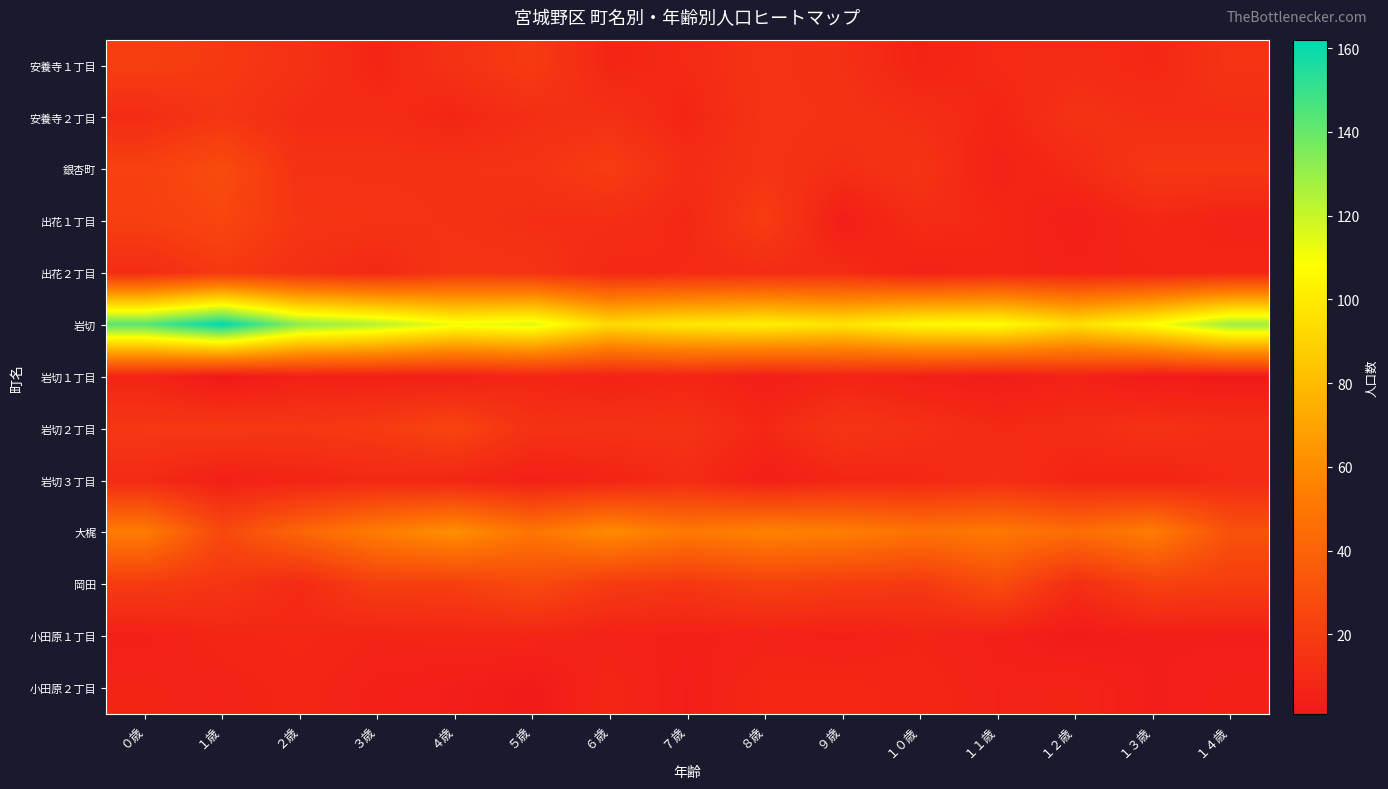

Which has a higher value, ２歳 or １０歳?

２歳